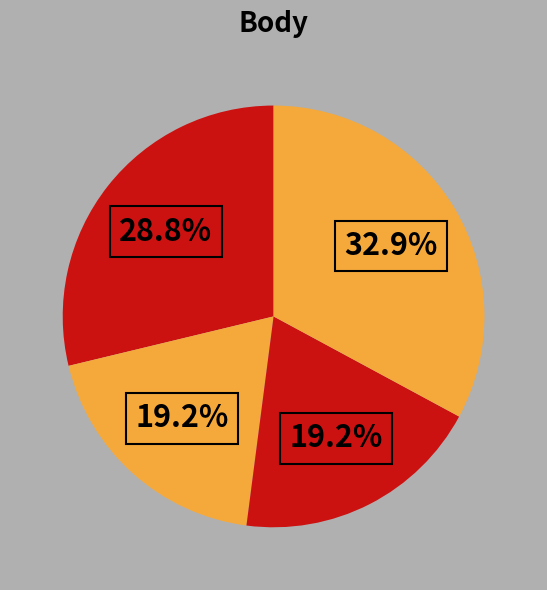

How many slices are in this pie chart?

4